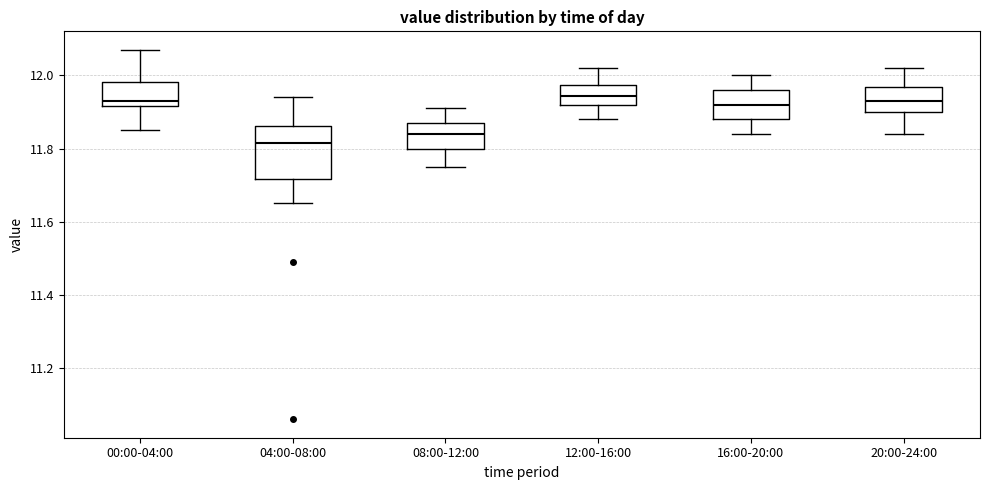

Comparing the boxes themselves (not the whiskers), which one is the tallest?

04:00-08:00